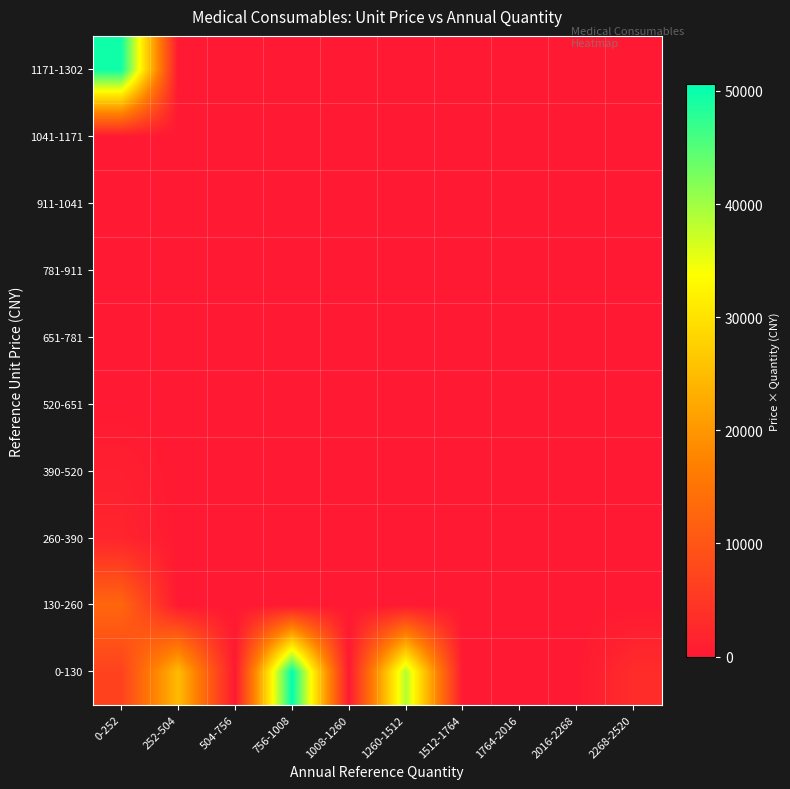

What is the greatest value displayed?

50600